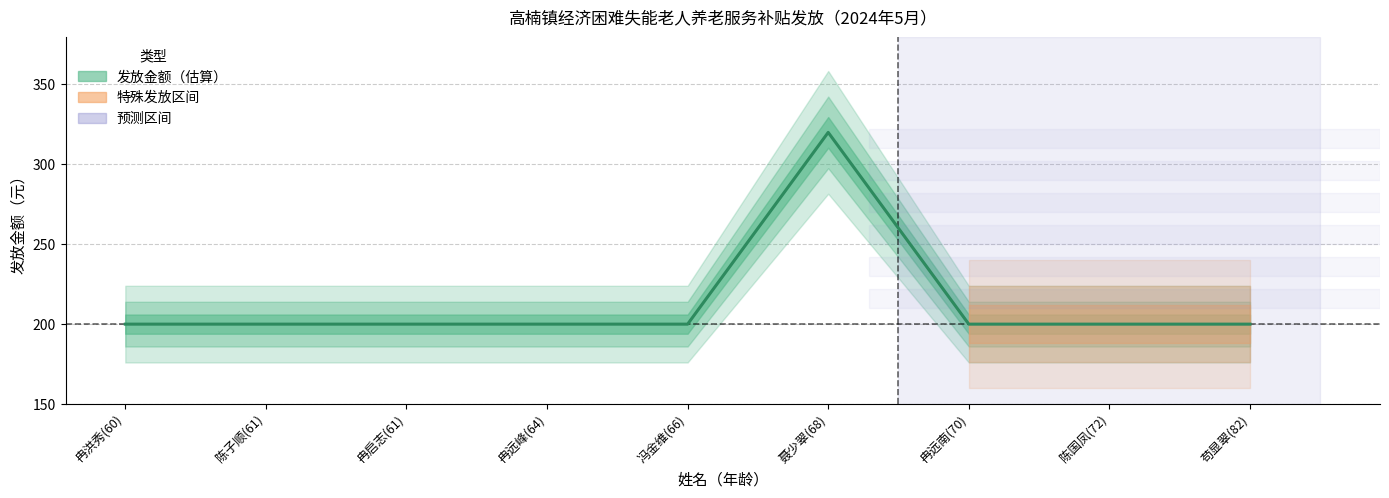

List the labels in order of value, largest first.

聂少翠(68), 冉洪秀(60), 陈子顺(61), 冉启志(61), 冉远峰(64), 冯金维(66), 冉远南(70), 陈国凤(72), 苟显翠(82)